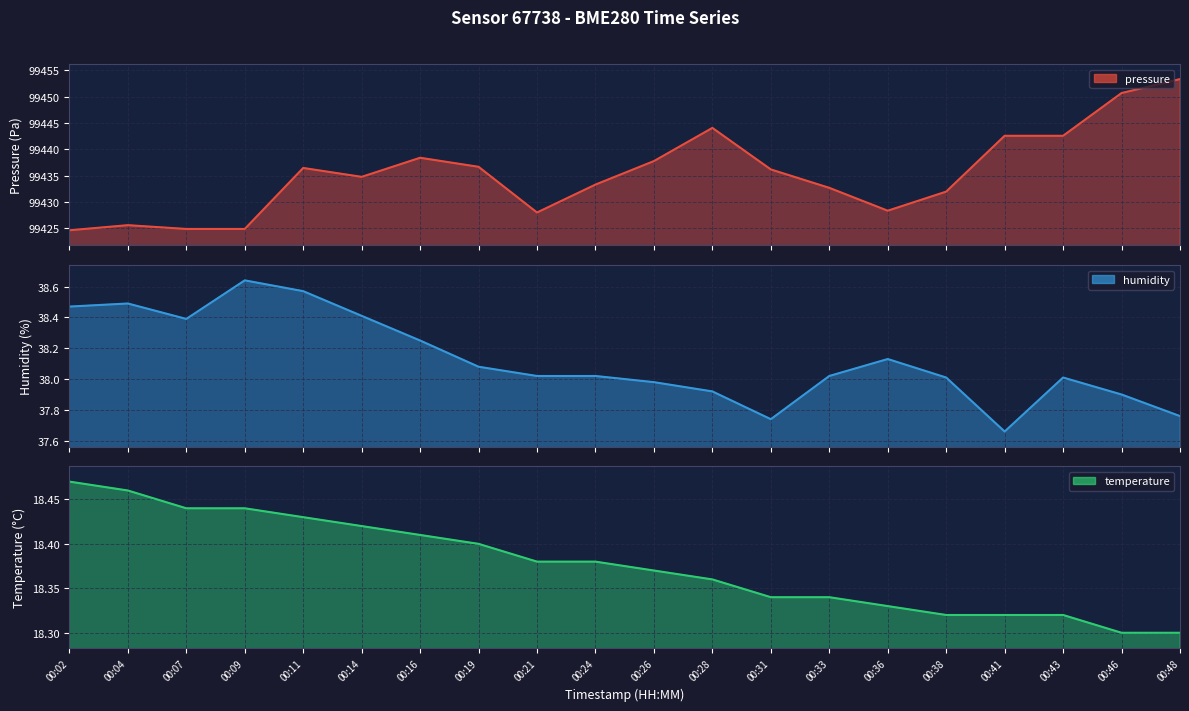

Rank the series at 00:33 from highest to lowest value.

pressure line, humidity line, temperature line